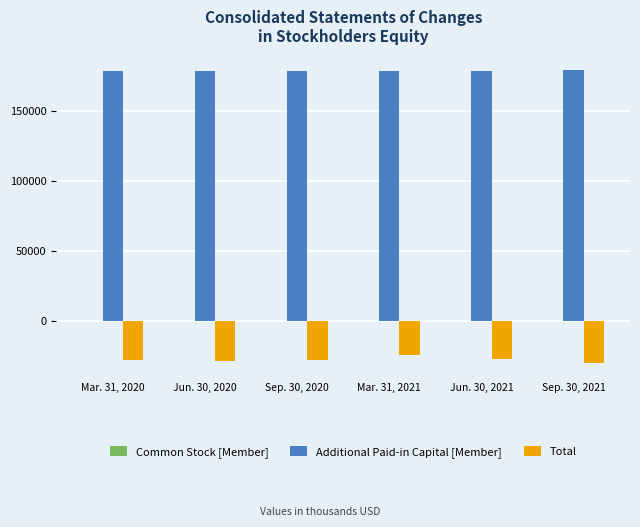

Which series has the largest total across all categories?

Additional Paid-in Capital [Member]